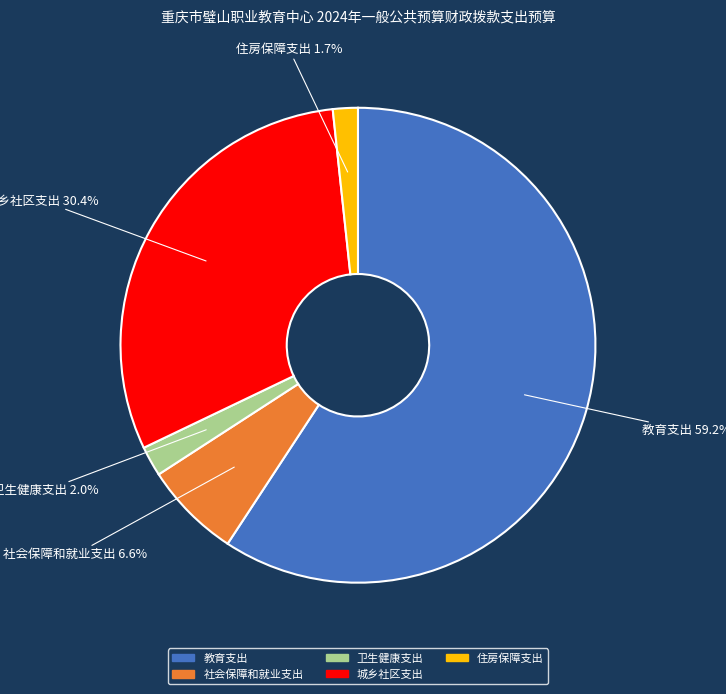

What is the ratio of the value at 教育支出 to the value at 城乡社区支出?

1.9